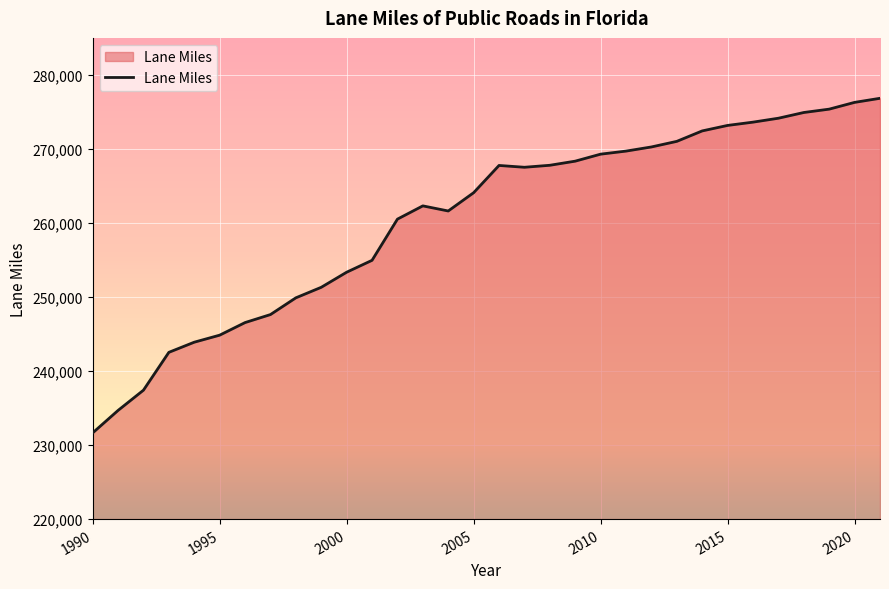

What is the greatest value displayed?

276841.0